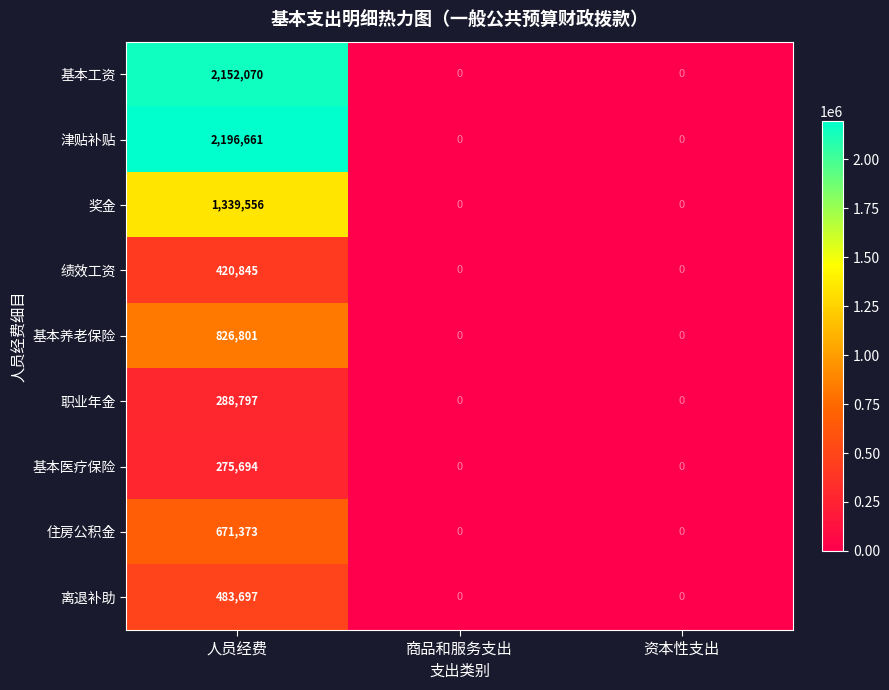

Reading right to left, extract all data points from this chart.

基本工资: 0	0	2152070
津贴补贴: 0	0	2196661
奖金: 0	0	1339556
绩效工资: 0	0	420845
基本养老保险: 0	0	826801
职业年金: 0	0	288797
基本医疗保险: 0	0	275694
住房公积金: 0	0	671373
离退补助: 0	0	483697